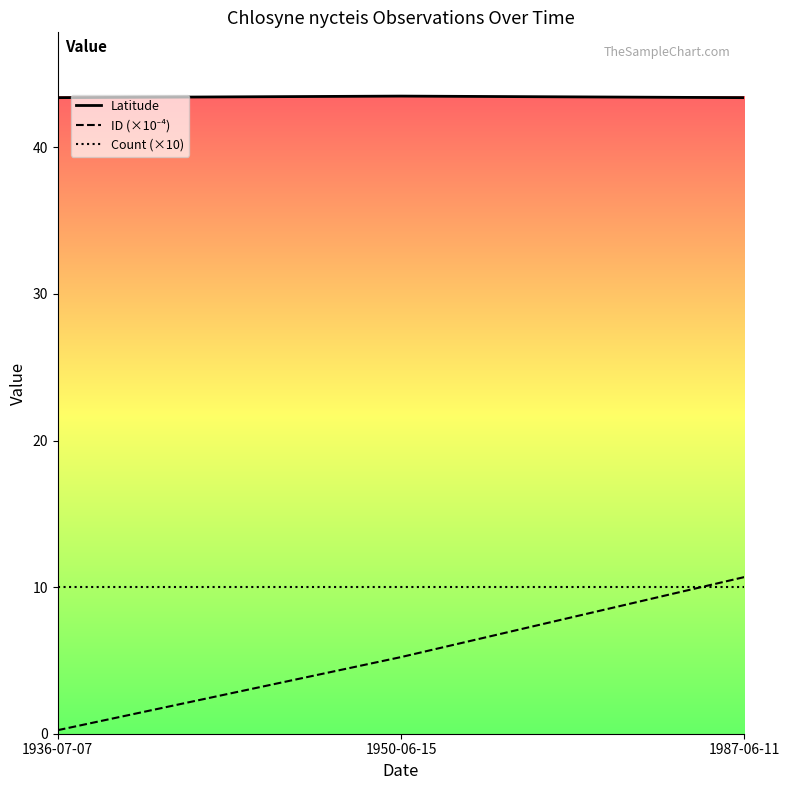

What position from the left is 1987-06-11?

3